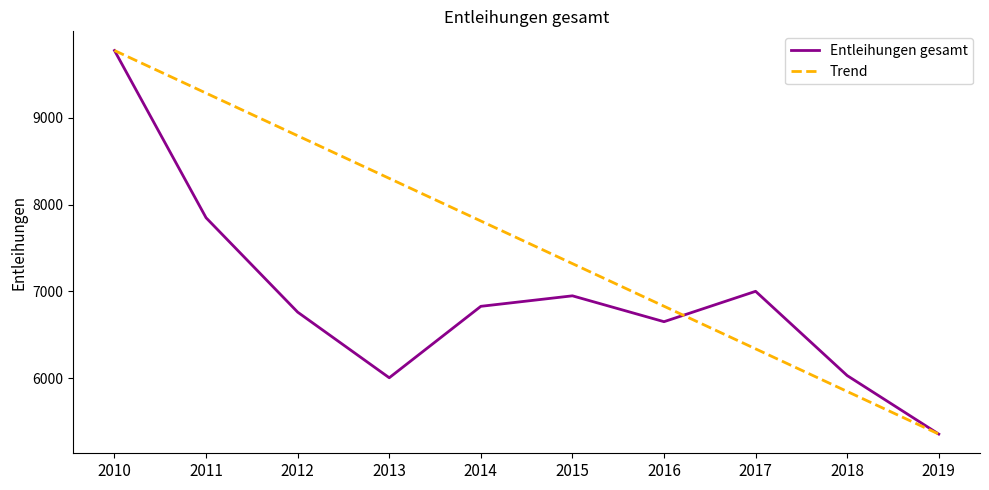

The value of Entleihungen gesamt at 2012 is 2986. True or false?

False